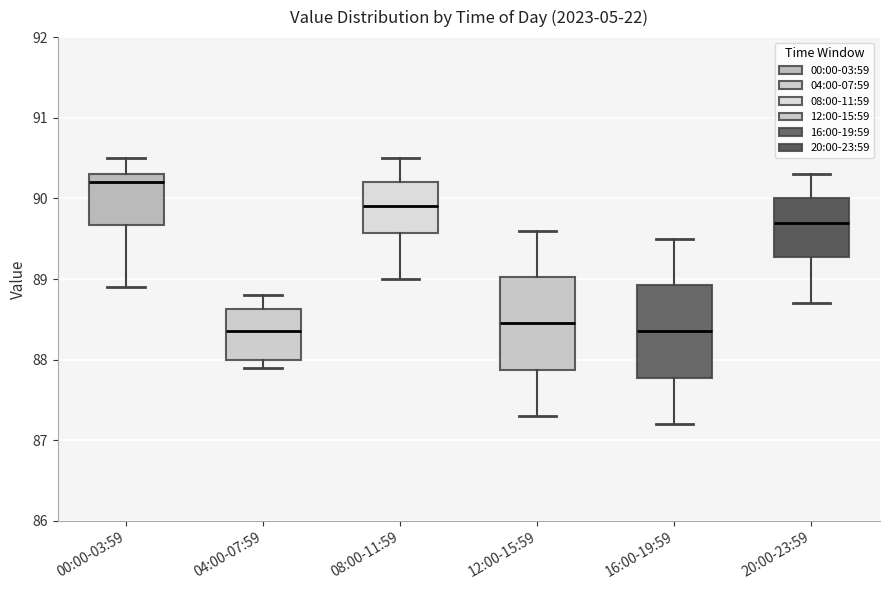

Where is the upper edge of the box for 00:00-03:59 on the y-axis? The values are not printed on the chart, so give them approximately, as read against the axis.

90.3